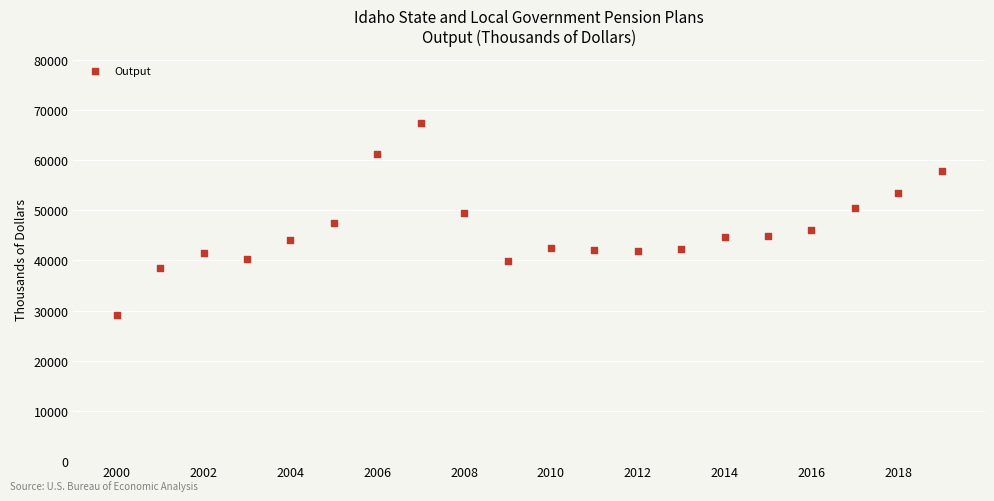

What is the range of Y values (max minus min)?

38296